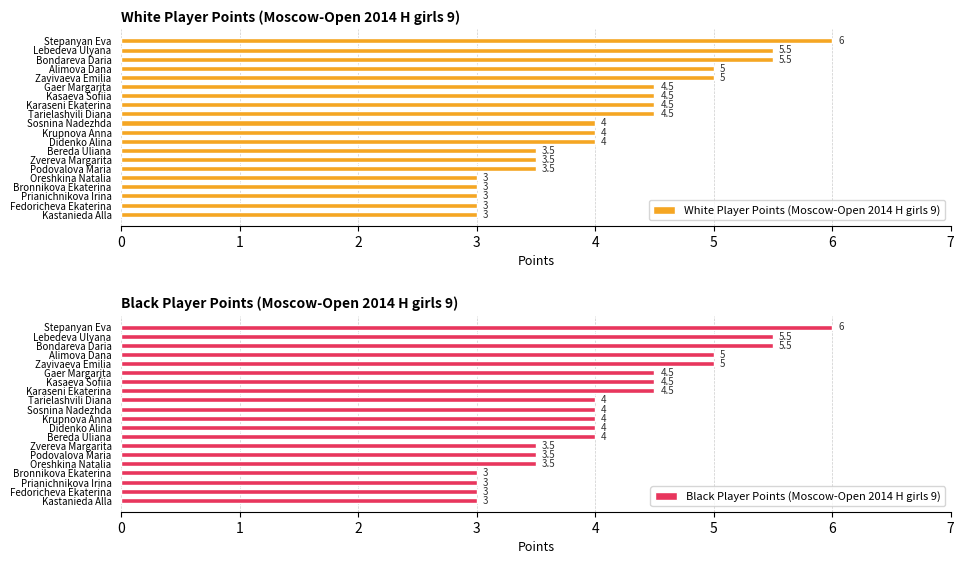

Are the bars horizontal?

Yes